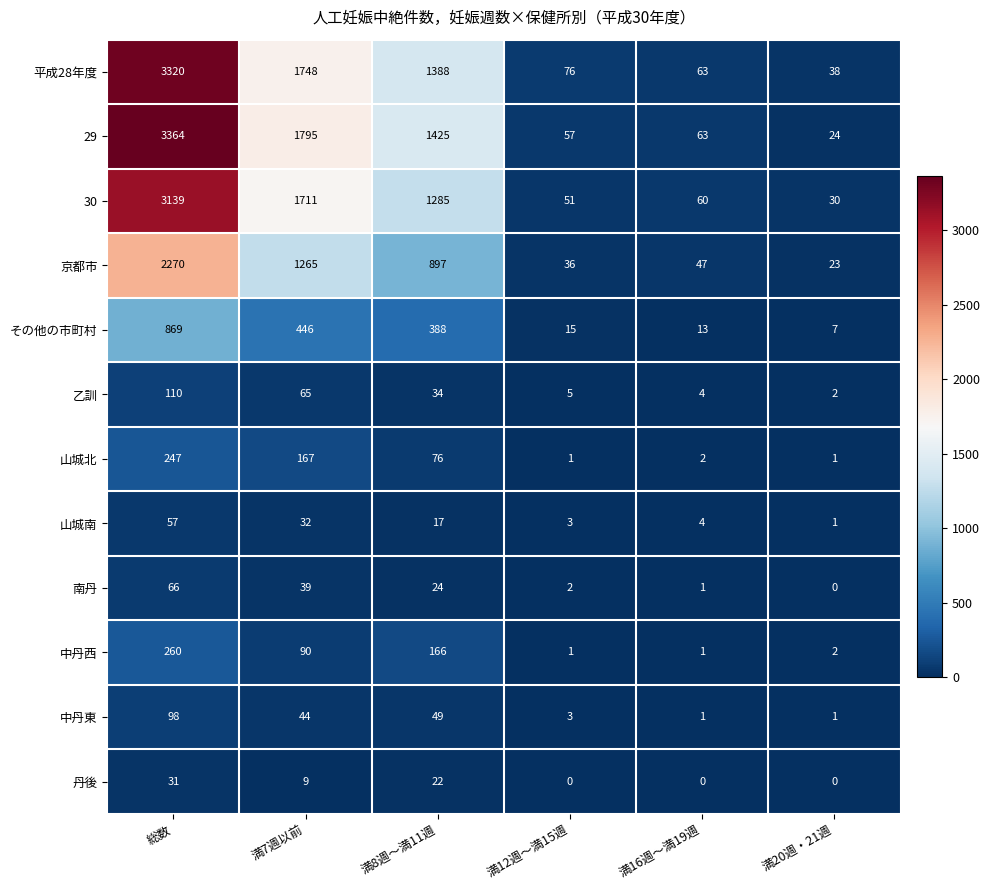

What is the difference between the 山城北 values at 満16週～満19週 and 総数?

245